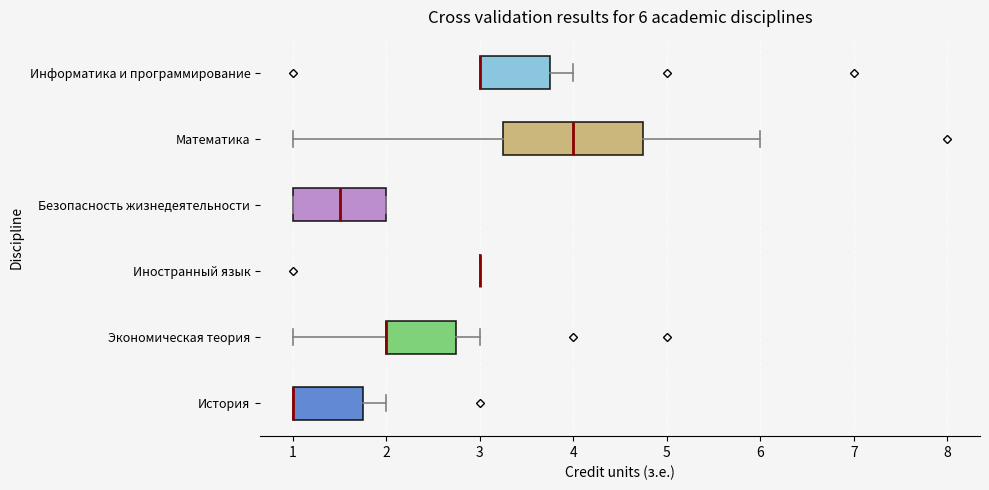

Which box is the widest, from its left edge to its right edge?

Математика